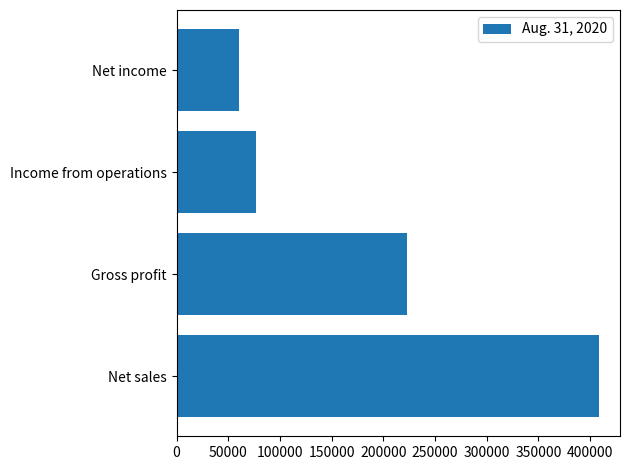

List the labels in order of value, smallest first.

Net income, Income from operations, Gross profit, Net sales